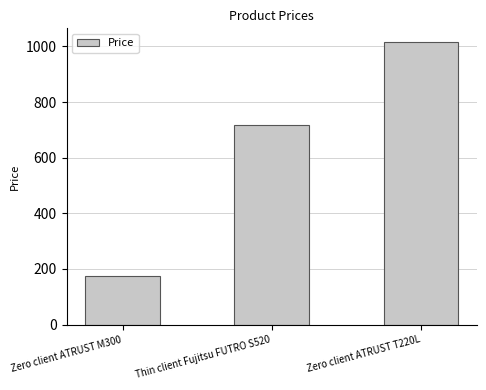

Which label corresponds to the smallest value in the chart?

Zero client ATRUST M300